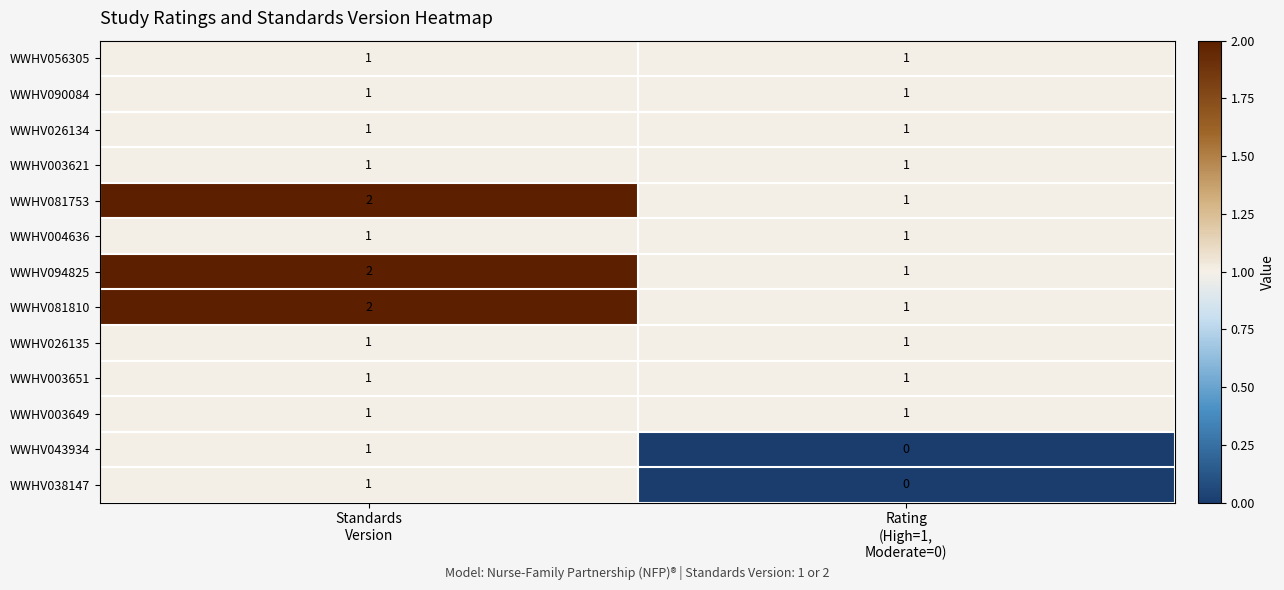

What is the sum of all WWHV081753 values?

3